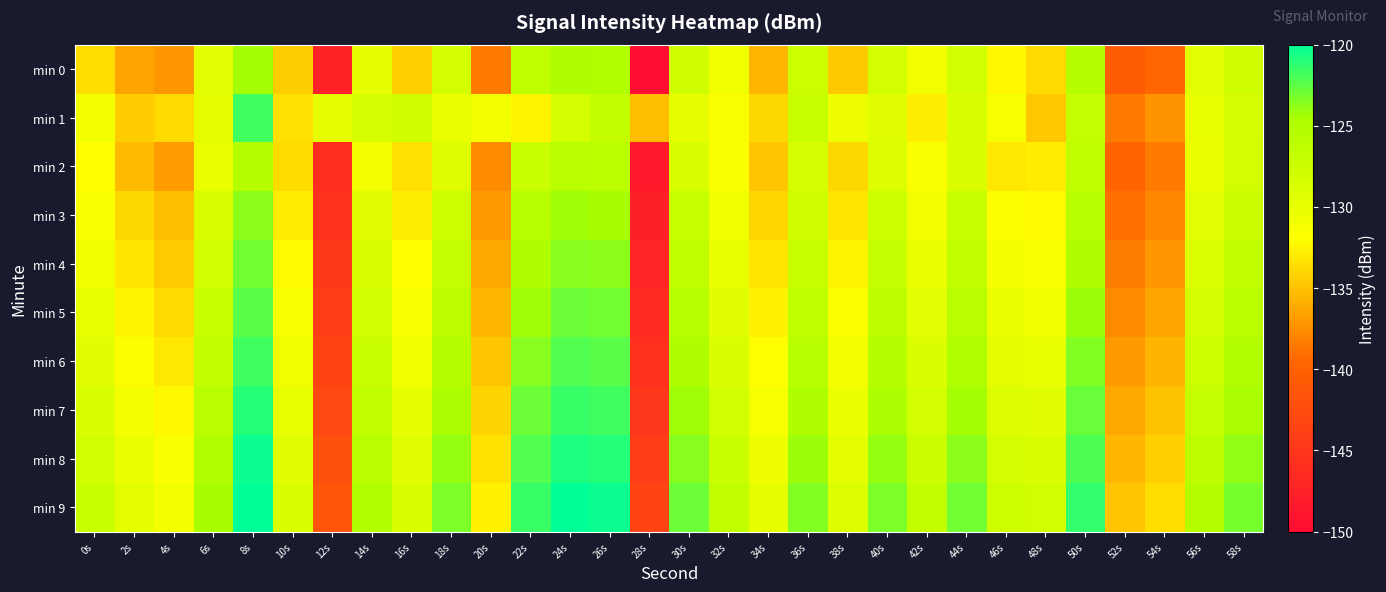

Reading left to right, what are all the values shown in this chart?

min 0: 0s=-133.6	2s=-136.5	4s=-137.1	6s=-129.6	8s=-124.4	10s=-134.4	12s=-147.4	14s=-130.0	16s=-134.3	18s=-128.1	20s=-138.5	22s=-126.3	24s=-125.0	26s=-125.1	28s=-149.7	30s=-127.7	32s=-130.8	34s=-135.6	36s=-127.6	38s=-134.6	40s=-128.2	42s=-130.9	44s=-128.0	46s=-132.4	48s=-133.9	50s=-125.5	52s=-140.5	54s=-139.5	56s=-129.6	58s=-127.8
min 1: 0s=-131.0	2s=-134.4	4s=-133.8	6s=-129.6	8s=-121.7	10s=-133.5	12s=-130.0	14s=-128.4	16s=-127.8	18s=-130.2	20s=-131.0	22s=-132.5	24s=-128.3	26s=-126.7	28s=-135.2	30s=-129.8	32s=-131.4	34s=-133.9	36s=-127.1	38s=-130.5	40s=-129.3	42s=-132.8	44s=-128.6	46s=-131.2	48s=-134.7	50s=-126.9	52s=-138.4	54s=-137.2	56s=-130.1	58s=-128.5
min 2: 0s=-132.1	2s=-135.3	4s=-136.8	6s=-130.2	8s=-125.4	10s=-133.7	12s=-146.2	14s=-131.0	16s=-133.5	18s=-129.1	20s=-137.6	22s=-127.3	24s=-125.8	26s=-126.0	28s=-148.5	30s=-128.6	32s=-131.5	34s=-134.8	36s=-128.4	38s=-133.9	40s=-129.0	42s=-131.7	44s=-128.8	46s=-133.1	48s=-132.9	50s=-126.3	52s=-139.7	54s=-138.5	56s=-130.3	58s=-128.1
min 3: 0s=-131.5	2s=-133.9	4s=-135.2	6s=-128.7	8s=-123.8	10s=-132.9	12s=-145.6	14s=-129.4	16s=-132.8	18s=-127.5	20s=-136.9	22s=-125.7	24s=-124.3	26s=-124.5	28s=-147.8	30s=-127.1	32s=-130.8	34s=-134.0	36s=-127.7	38s=-133.2	40s=-127.5	42s=-130.9	44s=-127.2	46s=-131.8	48s=-132.2	50s=-125.6	52s=-139.0	54s=-137.8	56s=-129.6	58s=-127.4
min 4: 0s=-130.8	2s=-133.2	4s=-134.5	6s=-128.0	8s=-123.1	10s=-132.2	12s=-144.9	14s=-128.7	16s=-132.1	18s=-126.8	20s=-136.2	22s=-125.0	24s=-123.6	26s=-123.8	28s=-147.1	30s=-126.4	32s=-130.1	34s=-133.3	36s=-127.0	38s=-132.5	40s=-126.8	42s=-130.2	44s=-126.5	46s=-131.1	48s=-131.5	50s=-124.9	52s=-138.3	54s=-137.1	56s=-128.9	58s=-126.7
min 5: 0s=-130.1	2s=-132.5	4s=-133.8	6s=-127.3	8s=-122.4	10s=-131.5	12s=-144.2	14s=-128.0	16s=-131.4	18s=-126.1	20s=-135.5	22s=-124.3	24s=-122.9	26s=-123.1	28s=-146.4	30s=-125.7	32s=-129.4	34s=-132.6	36s=-126.3	38s=-131.8	40s=-126.1	42s=-129.5	44s=-125.8	46s=-130.4	48s=-130.8	50s=-124.2	52s=-137.6	54s=-136.4	56s=-128.2	58s=-126.0
min 6: 0s=-129.4	2s=-131.8	4s=-133.1	6s=-126.6	8s=-121.7	10s=-130.8	12s=-143.5	14s=-127.3	16s=-130.7	18s=-125.4	20s=-134.8	22s=-123.6	24s=-122.2	26s=-122.4	28s=-145.7	30s=-125.0	32s=-128.7	34s=-131.9	36s=-125.6	38s=-131.1	40s=-125.4	42s=-128.8	44s=-125.1	46s=-129.7	48s=-130.1	50s=-123.5	52s=-136.9	54s=-135.7	56s=-127.5	58s=-125.3
min 7: 0s=-128.7	2s=-131.1	4s=-132.4	6s=-125.9	8s=-121.0	10s=-130.1	12s=-142.8	14s=-126.6	16s=-130.0	18s=-124.7	20s=-134.1	22s=-122.9	24s=-121.5	26s=-121.7	28s=-145.0	30s=-124.3	32s=-128.0	34s=-131.2	36s=-124.9	38s=-130.4	40s=-124.7	42s=-128.1	44s=-124.4	46s=-129.0	48s=-129.4	50s=-122.8	52s=-136.2	54s=-135.0	56s=-126.8	58s=-124.6
min 8: 0s=-128.0	2s=-130.4	4s=-131.7	6s=-125.2	8s=-120.3	10s=-129.4	12s=-142.1	14s=-125.9	16s=-129.3	18s=-124.0	20s=-133.4	22s=-122.2	24s=-120.8	26s=-121.0	28s=-144.3	30s=-123.6	32s=-127.3	34s=-130.5	36s=-124.2	38s=-129.7	40s=-124.0	42s=-127.4	44s=-123.7	46s=-128.3	48s=-128.7	50s=-122.1	52s=-135.5	54s=-134.3	56s=-126.1	58s=-123.9
min 9: 0s=-127.3	2s=-129.7	4s=-131.0	6s=-124.5	8s=-119.6	10s=-128.7	12s=-141.4	14s=-125.2	16s=-128.6	18s=-123.3	20s=-132.7	22s=-121.5	24s=-120.1	26s=-120.3	28s=-143.6	30s=-122.9	32s=-126.6	34s=-129.8	36s=-123.5	38s=-129.0	40s=-123.3	42s=-126.7	44s=-123.0	46s=-127.6	48s=-128.0	50s=-121.4	52s=-134.8	54s=-133.6	56s=-125.4	58s=-123.2